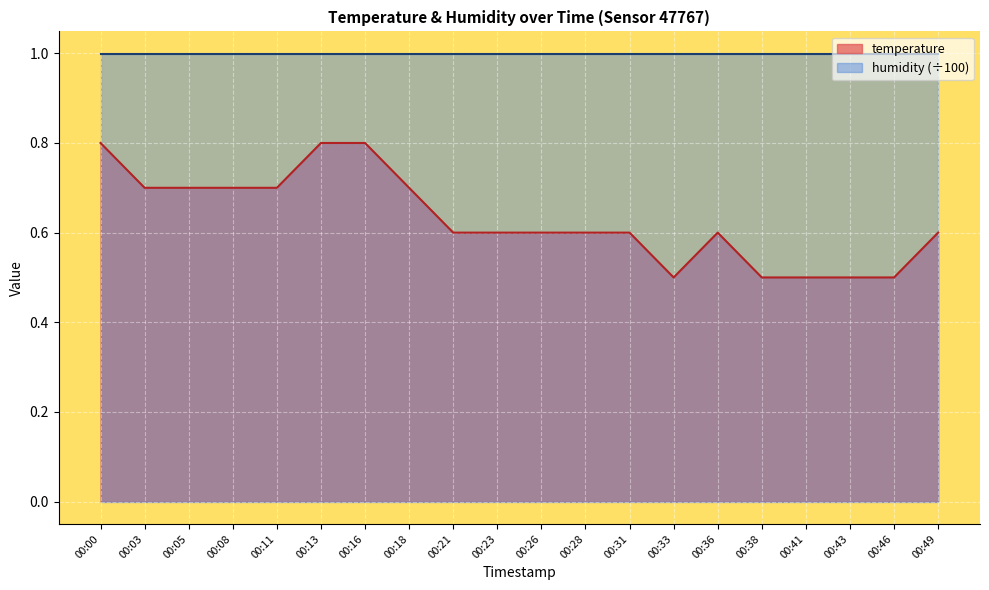

Reading left to right, extract all data points from this chart.

0.8	0.7	0.7	0.7	0.7	0.8	0.8	0.7	0.6	0.6	0.6	0.6	0.6	0.5	0.6	0.5	0.5	0.5	0.5	0.6